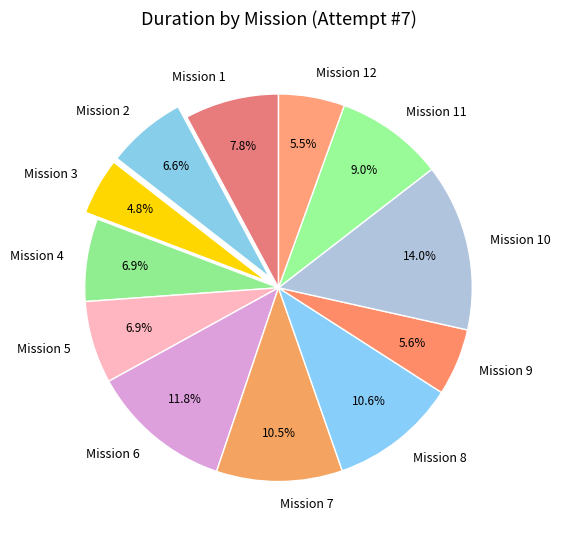

Is Mission 9 the majority of the pie?

No